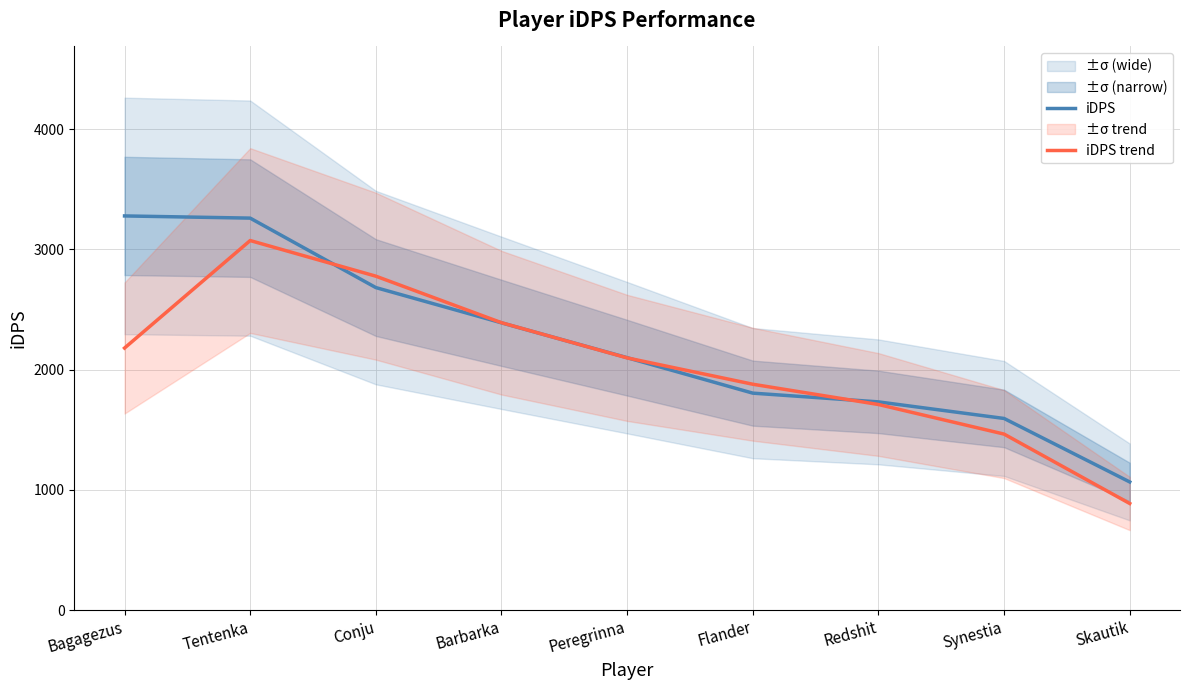

At which label is iDPS closest to 2172?

Peregrinna